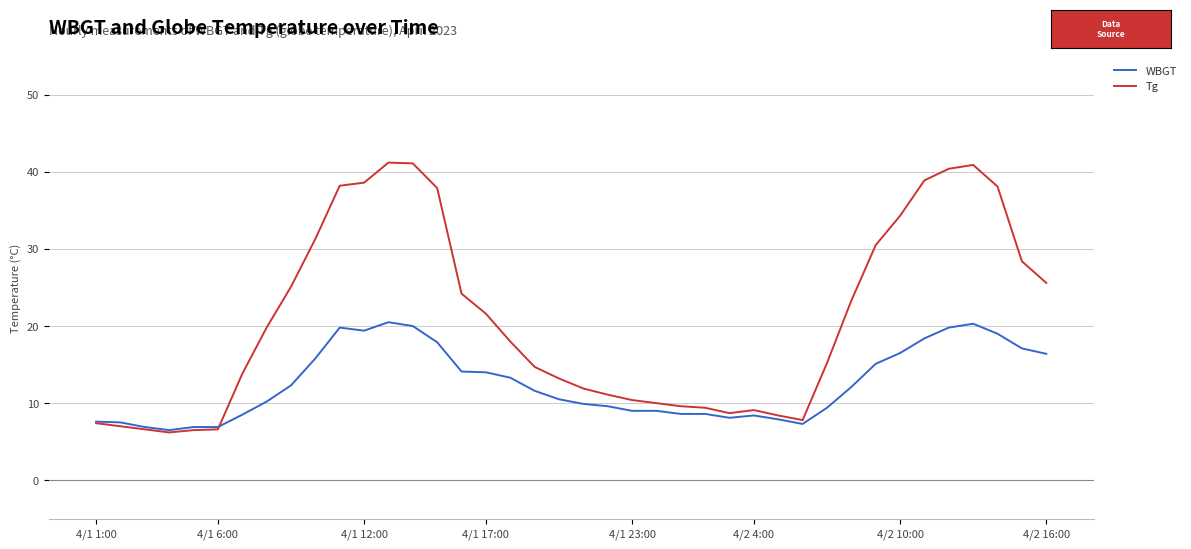

After their last crossing, which series has the higher values: Tg or WBGT?

Tg